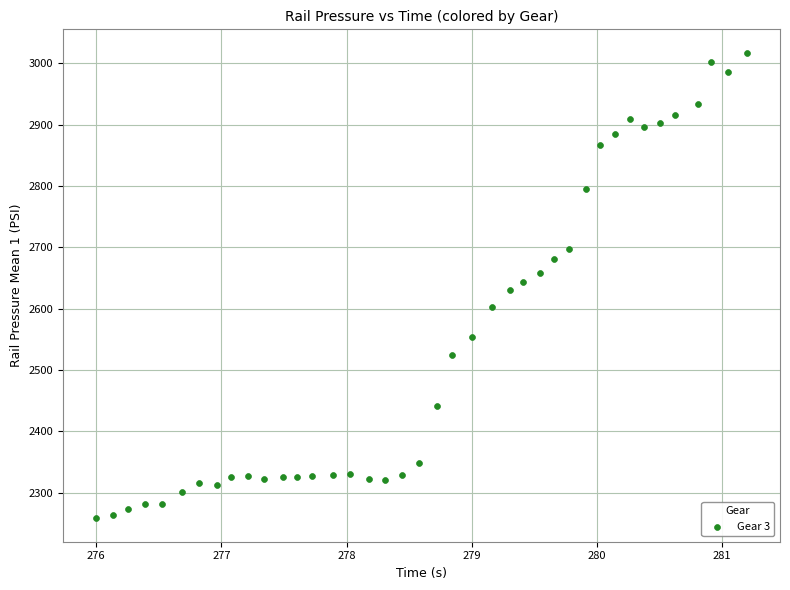

What is the range of Y values (max minus min)?

760.0